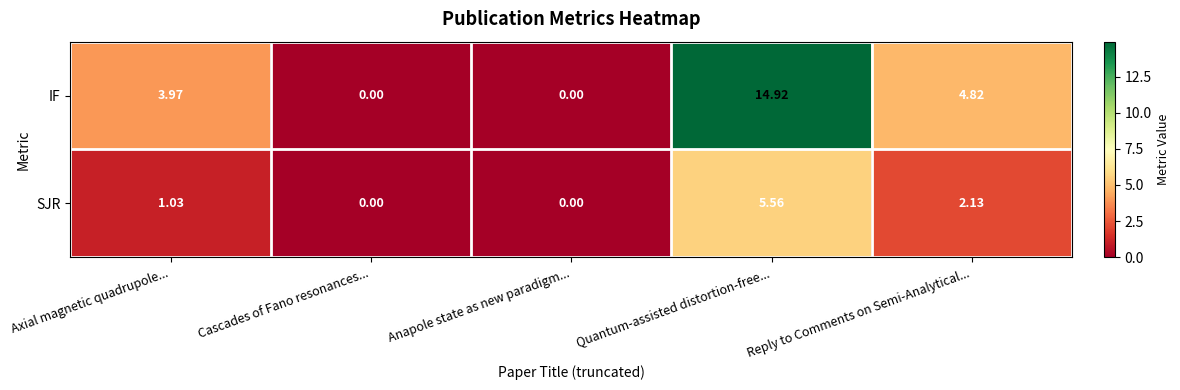

At Quantum-assisted distortion-free..., list the series in order from smallest to largest.

SJR, IF